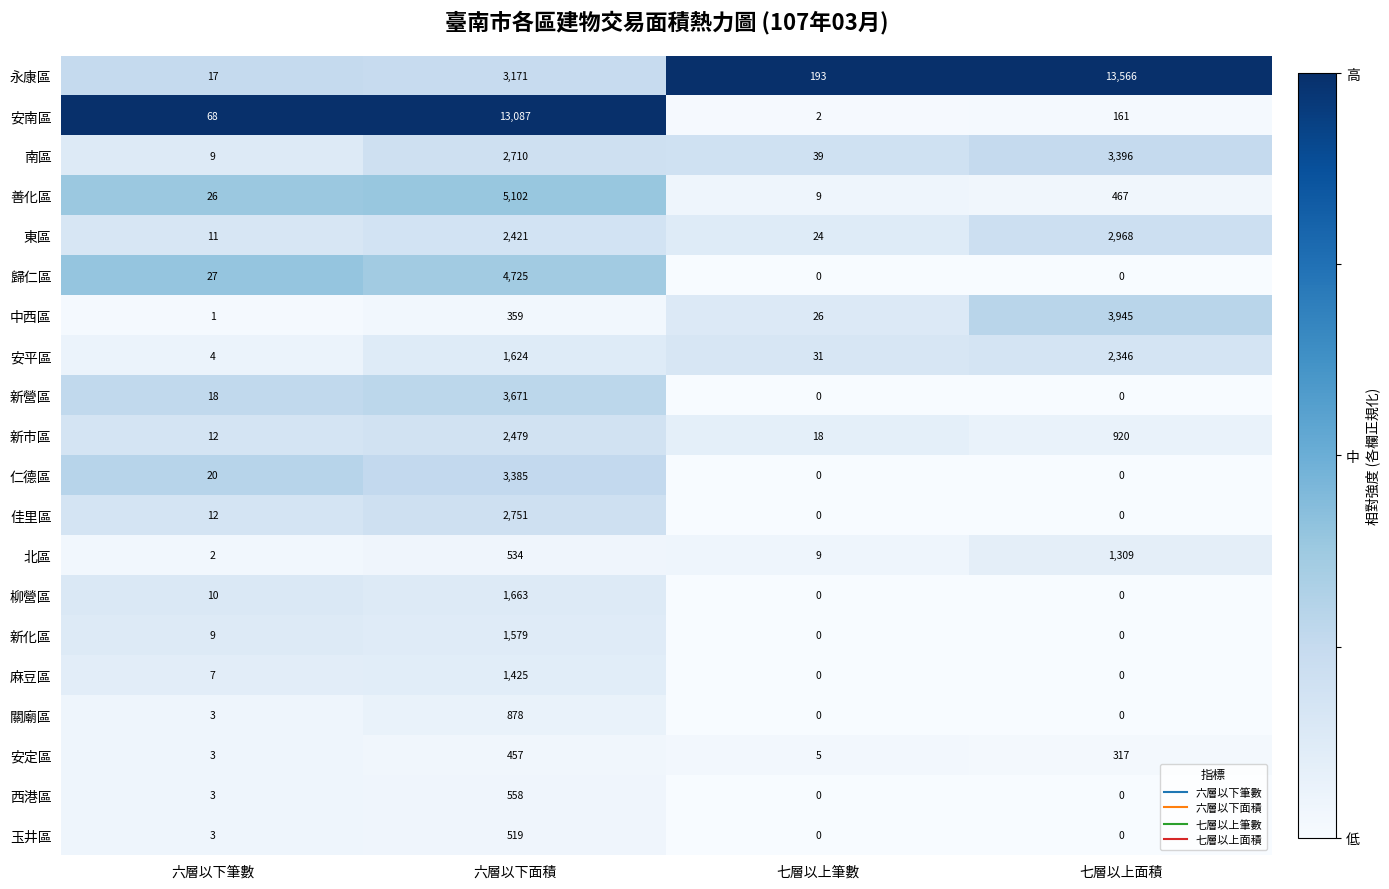

True or false: 玉井區 has a value of 0 at 七層以上面積.

True